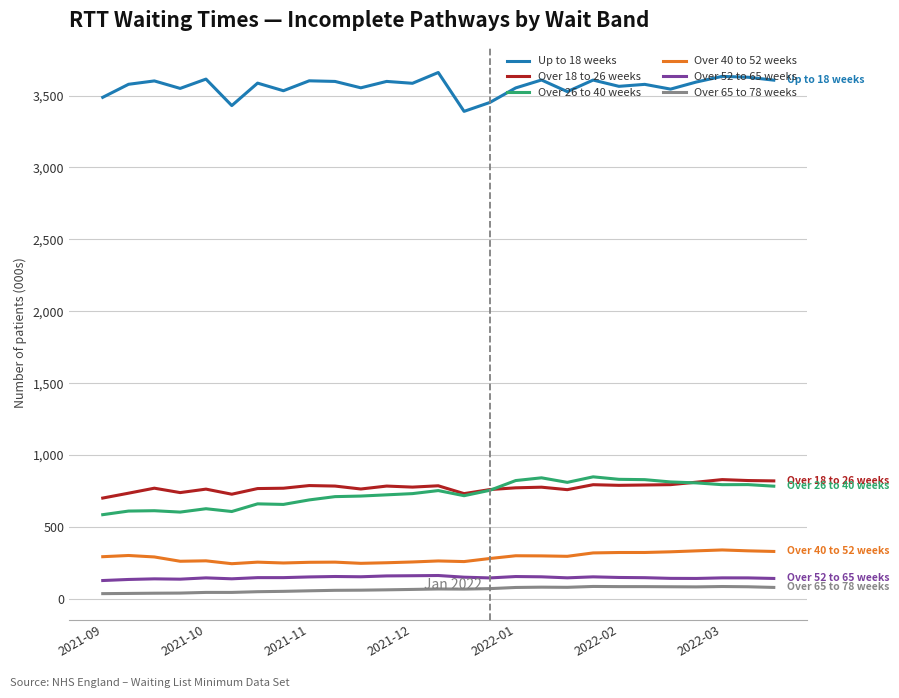

True or false: Over 26 to 40 weeks and Up to 18 weeks intersect in this chart.

False